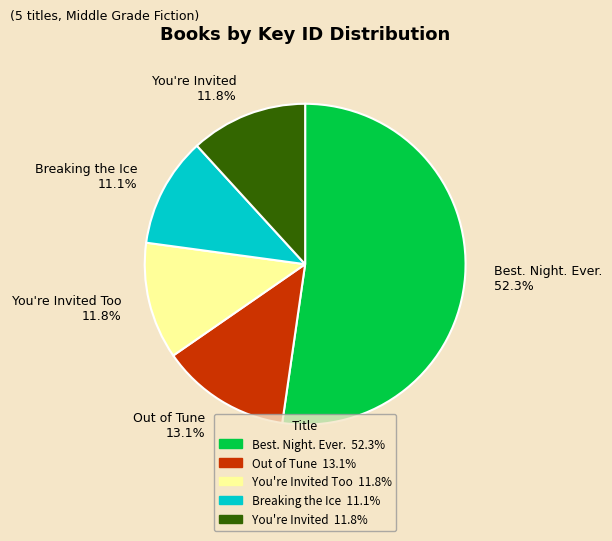

Does any single category account for the majority?

Yes